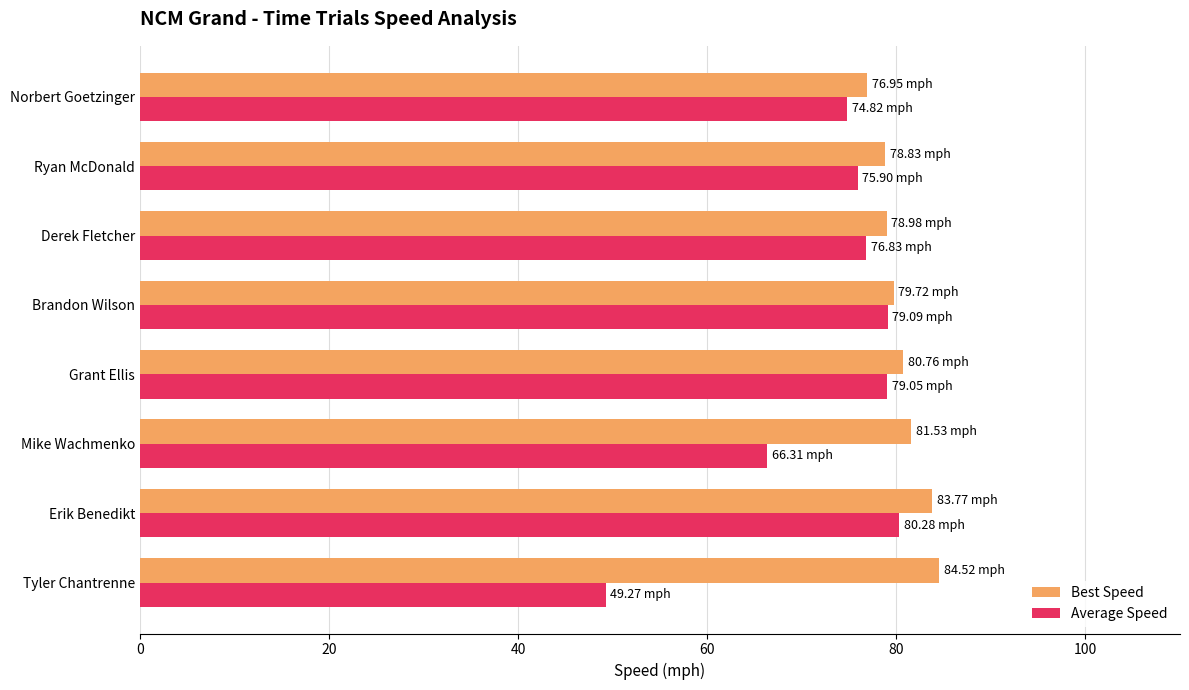

What is the spread (max minus min) of values at Grant Ellis?

1.7